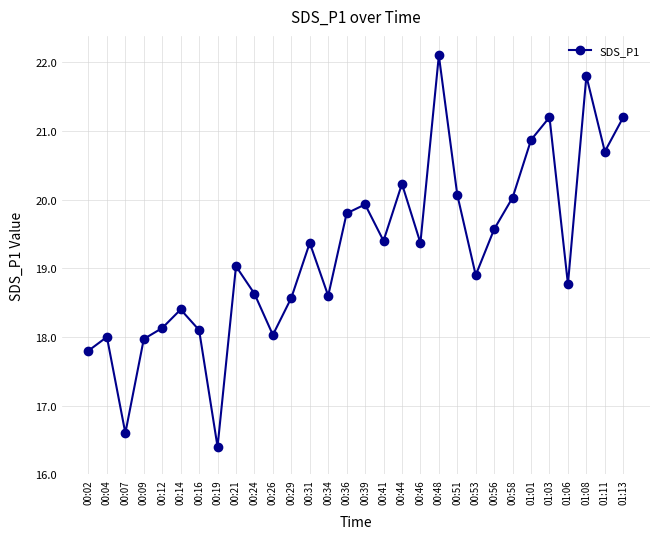

Approximately how many times larger is the value at 00:36 compared to 00:29?

1.1